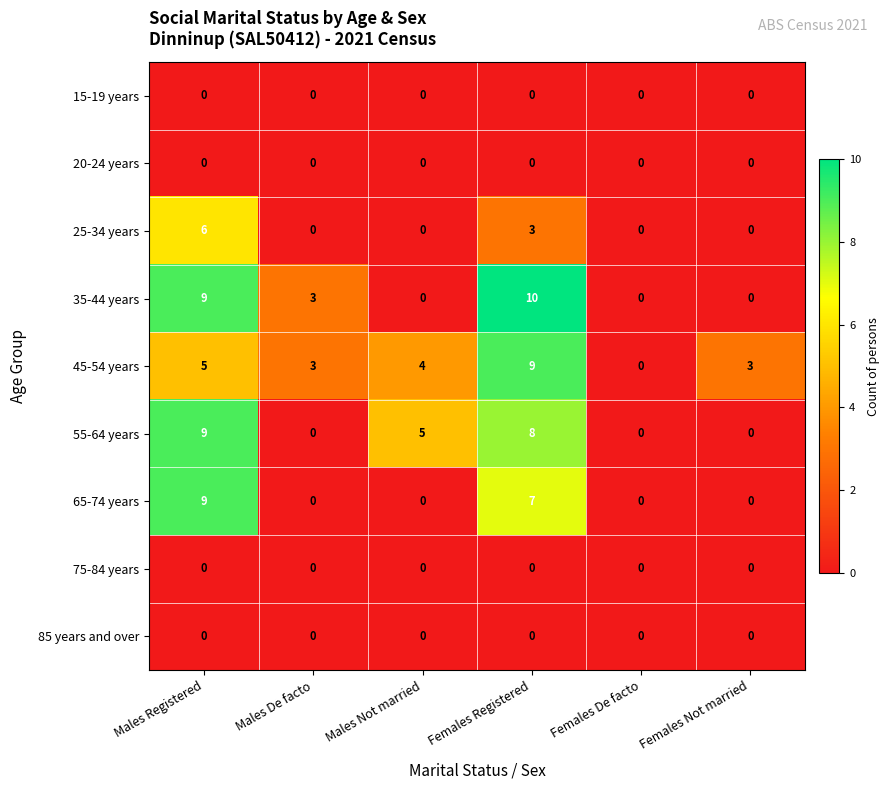

What value does the 55-64 years series have at Males Not married?

5